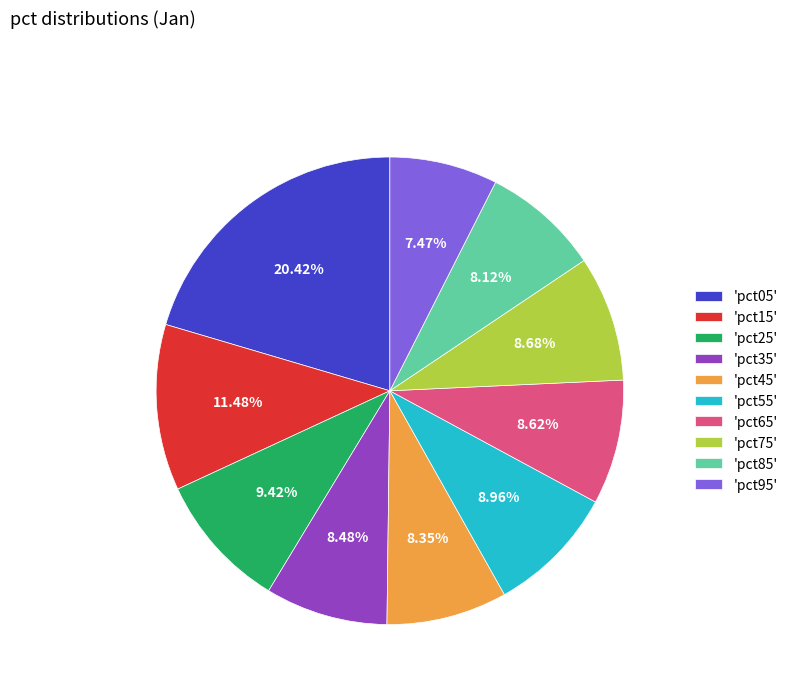

How many slices are in this pie chart?

10